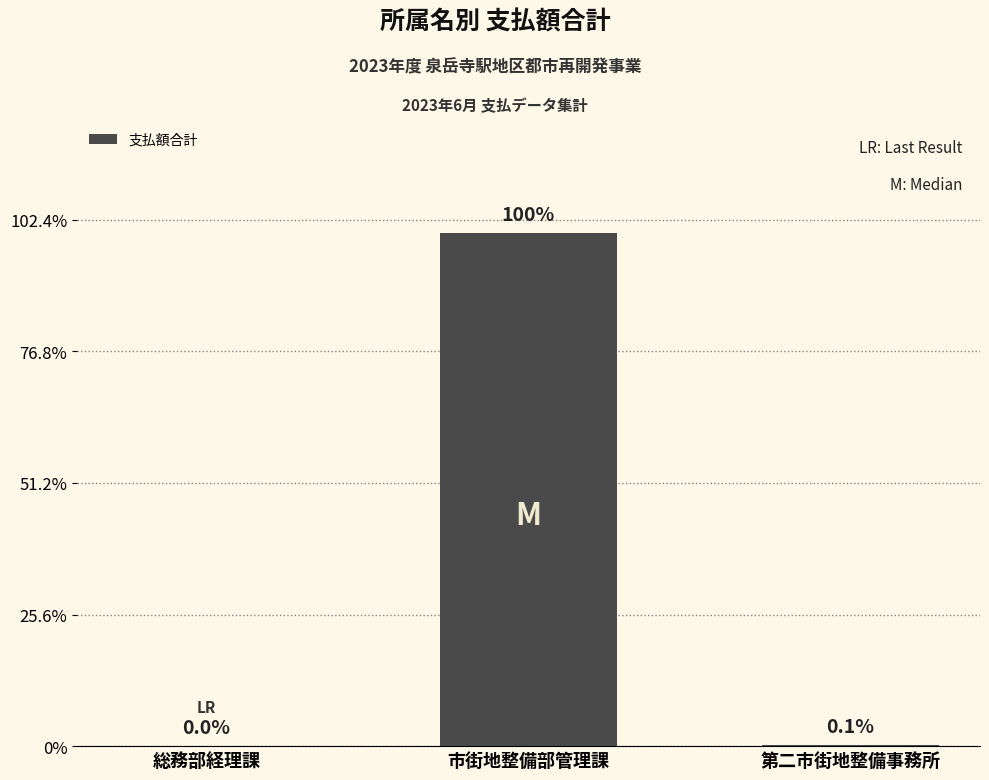

At which label is the value closest to 585054397?

第二市街地整備事務所